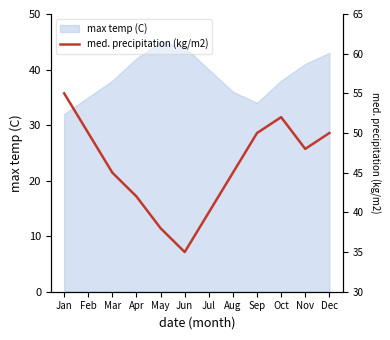

What is the smallest value displayed?

35